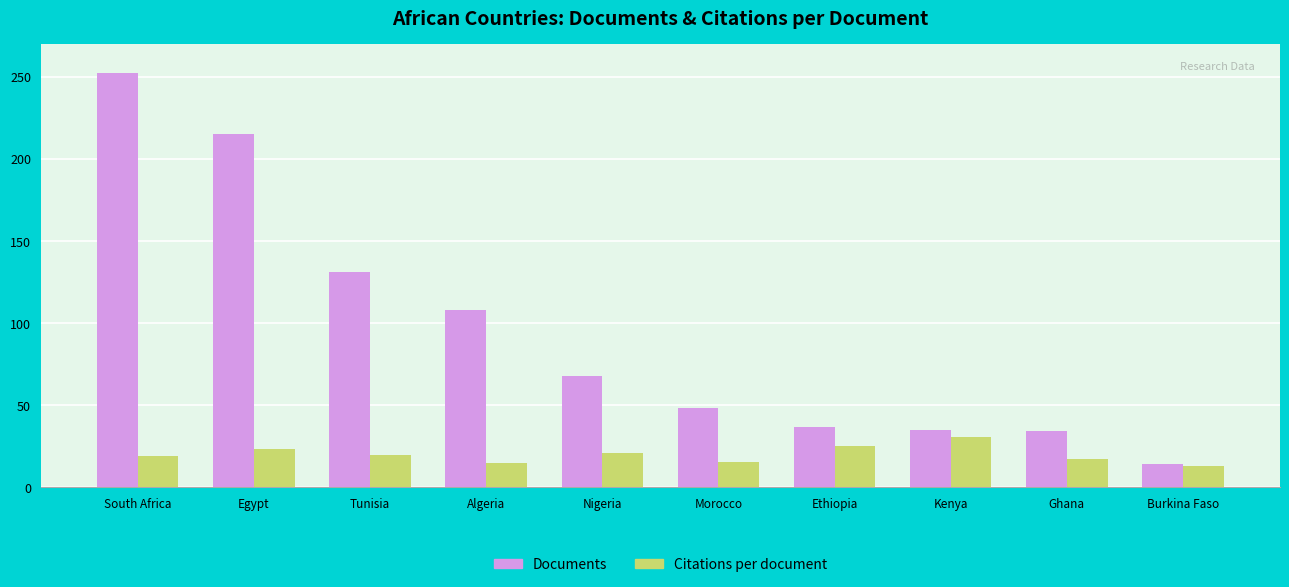

Which series has the largest range (max minus min)?

Documents